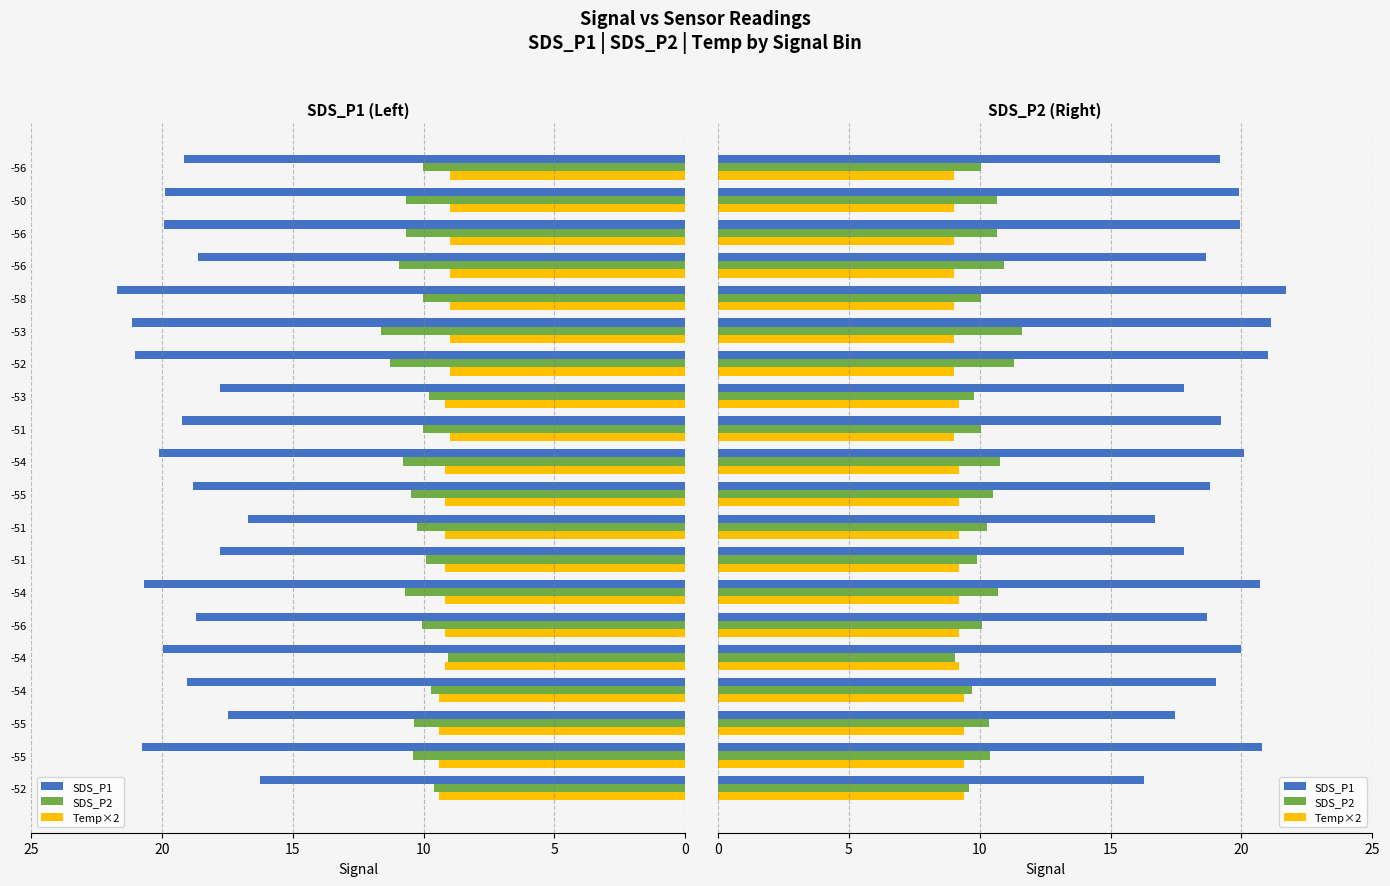

Which series has the largest total across all categories?

SDS_P1